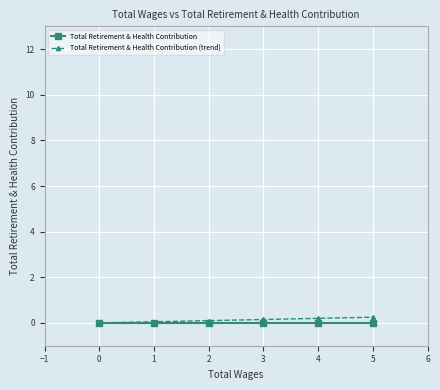

Rank the series by their maximum value, from lowest to highest.

Total Retirement & Health Contribution, Total Retirement & Health Contribution (trend)